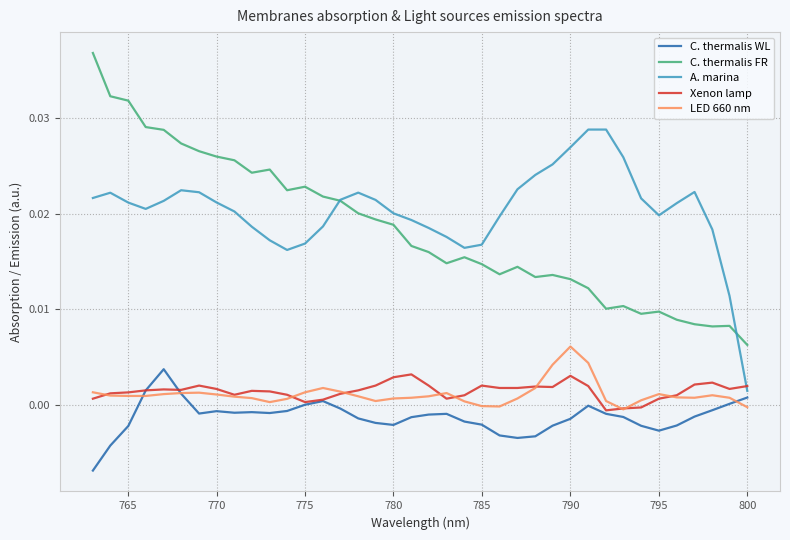

How many interior local valleys does the Xenon lamp series have?

7